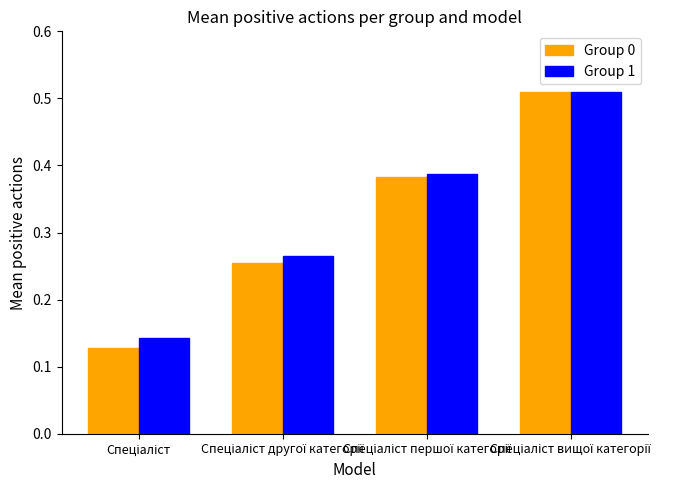

Count the Group 0 values in the range 0 to 1.

4